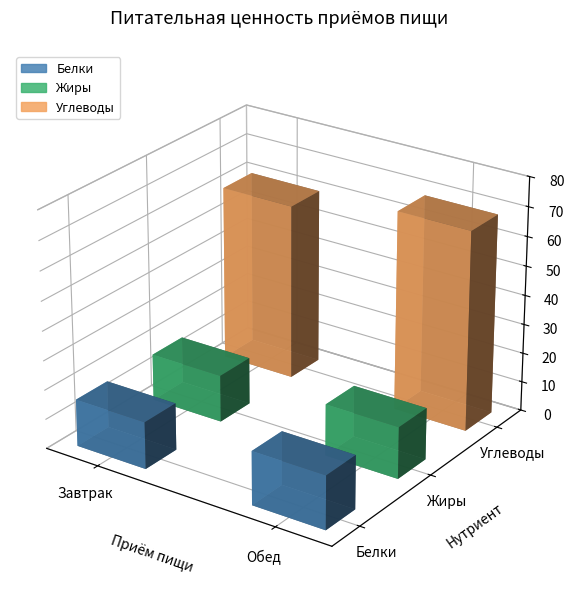

At which label is Углеводы closest to 64?

Завтрак